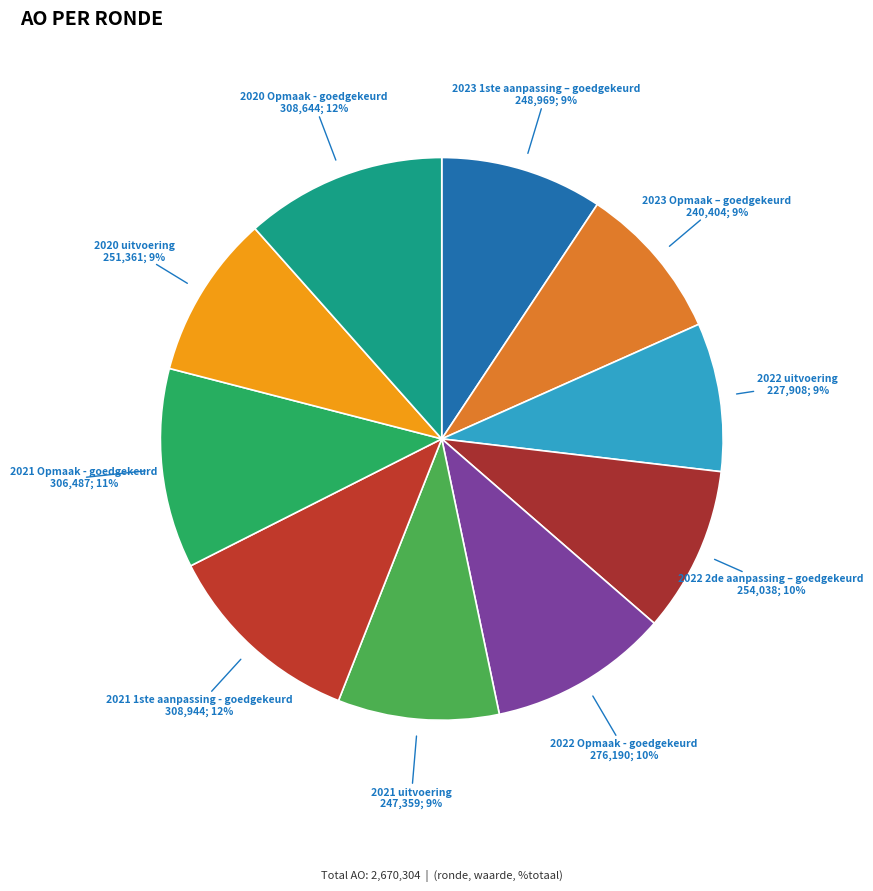

How many slices are in this pie chart?

10